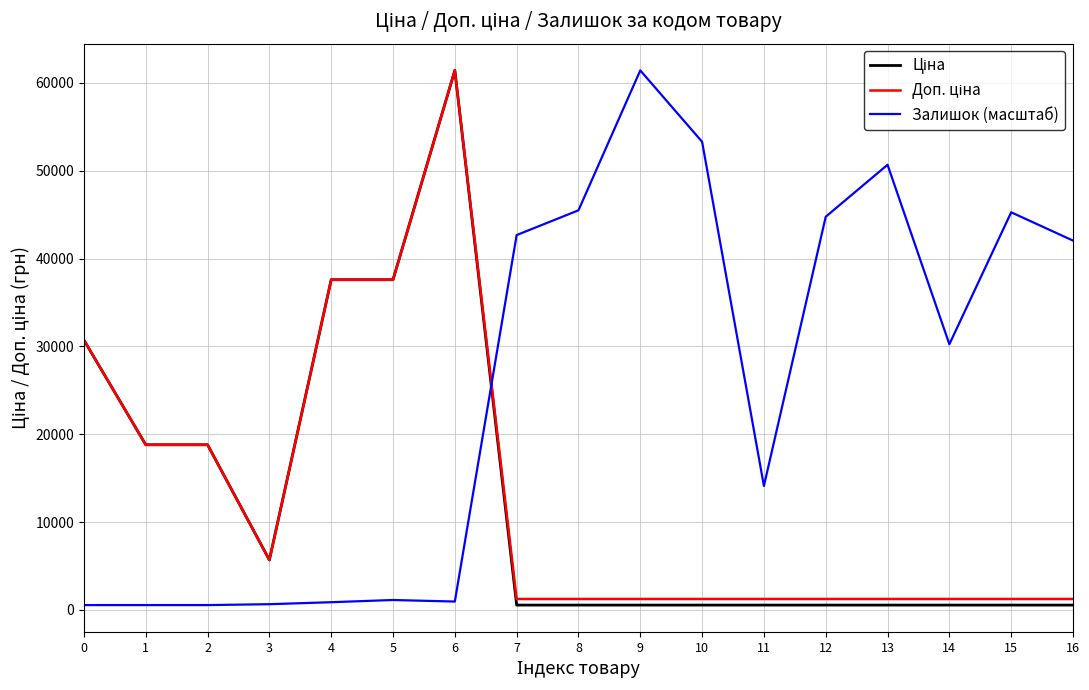

Which series has the largest total across all categories?

Залишок (масштаб)